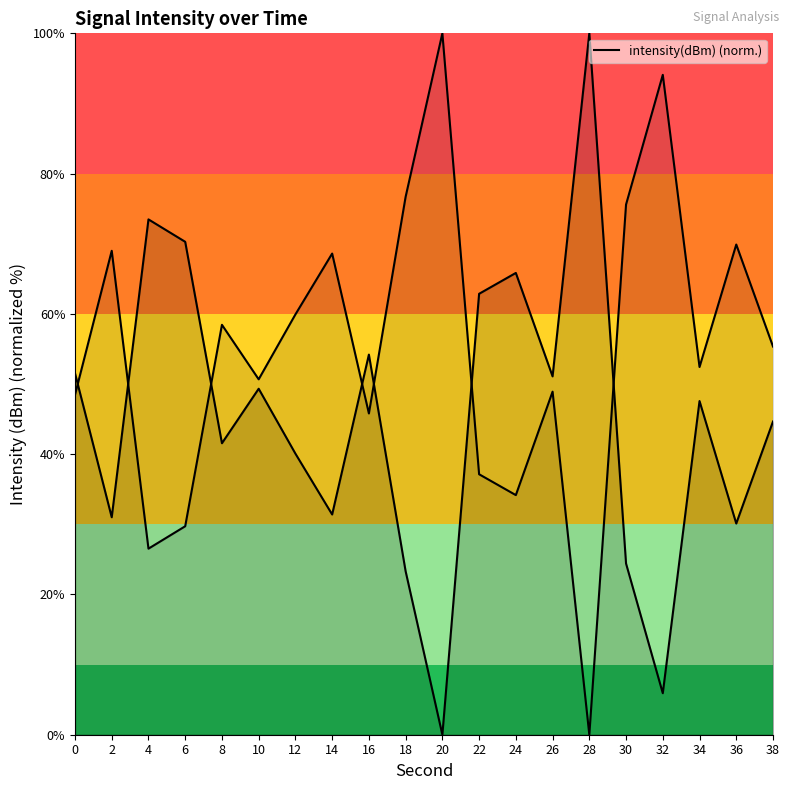

Rank the categories by value from lowest to highest.

20, 32, 18, 30, 36, 2, 14, 12, 8, 38, 34, 10, 26, 0, 16, 22, 24, 6, 4, 28